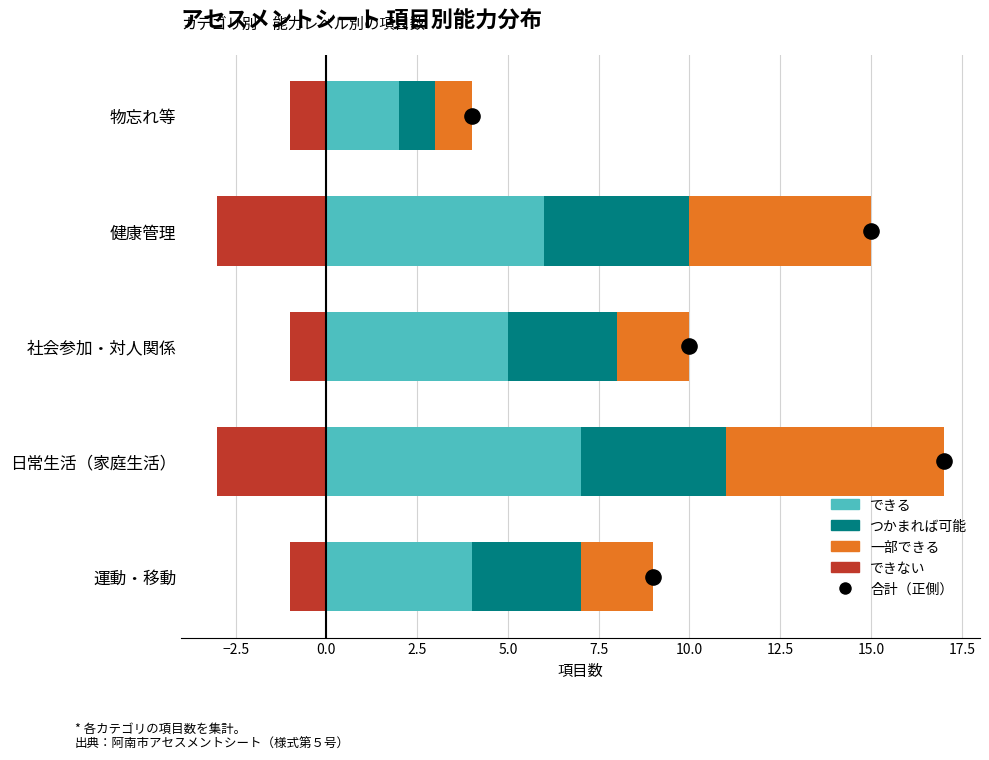

Which series contains the lowest Y value?

できない